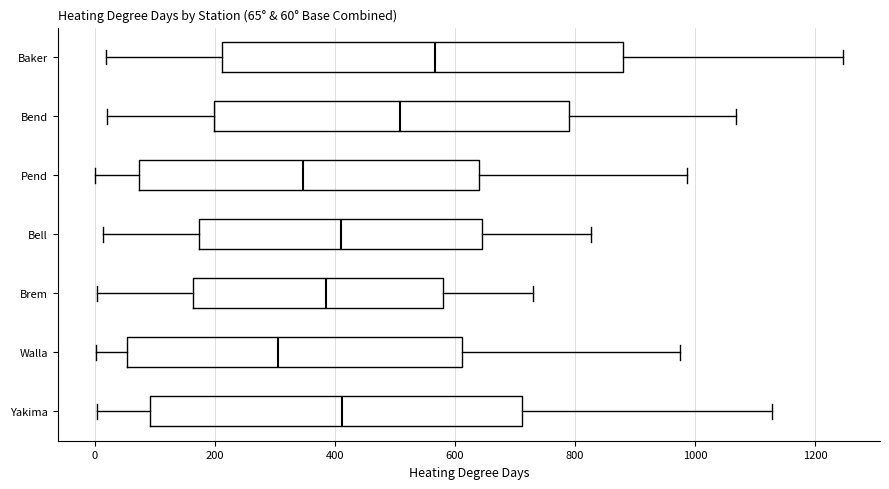

Which box is the widest, from its left edge to its right edge?

Baker